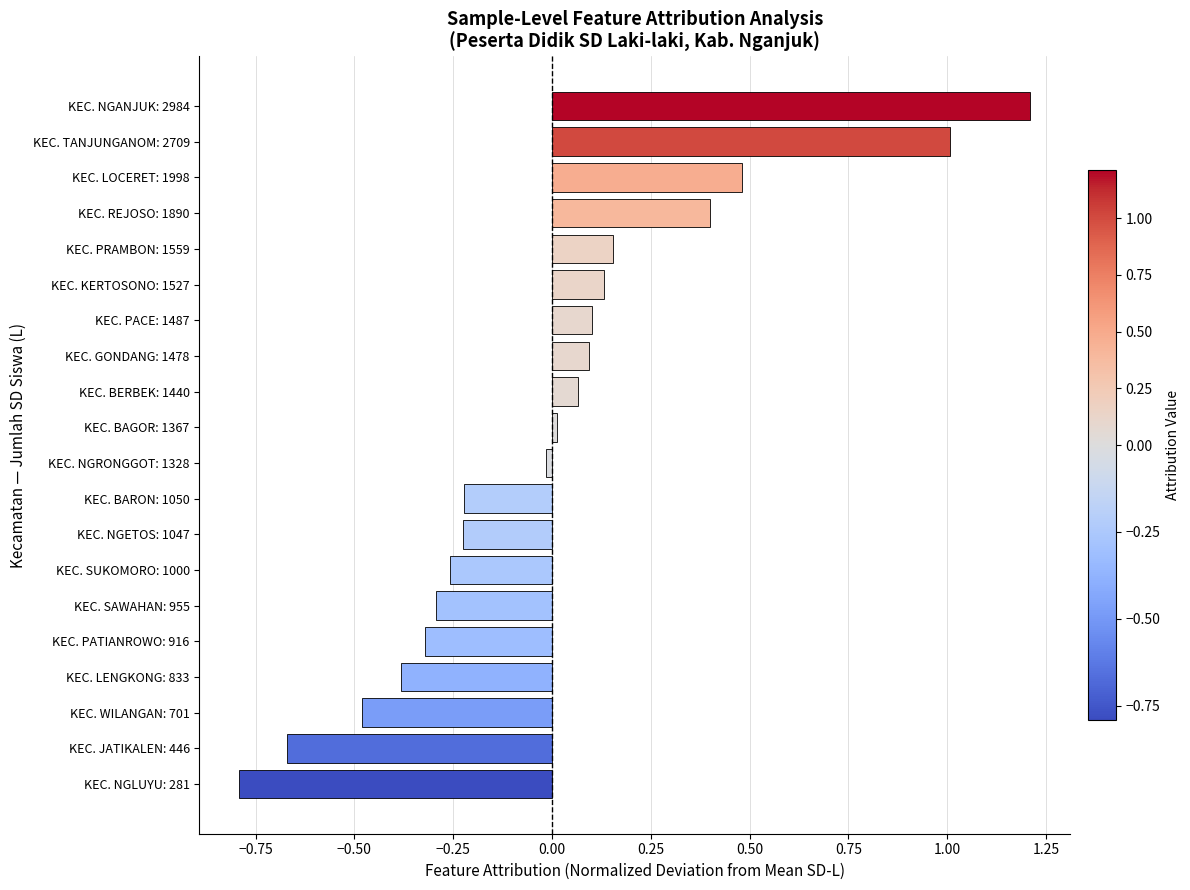

What is the difference between the second highest and second lowest values?

1.7